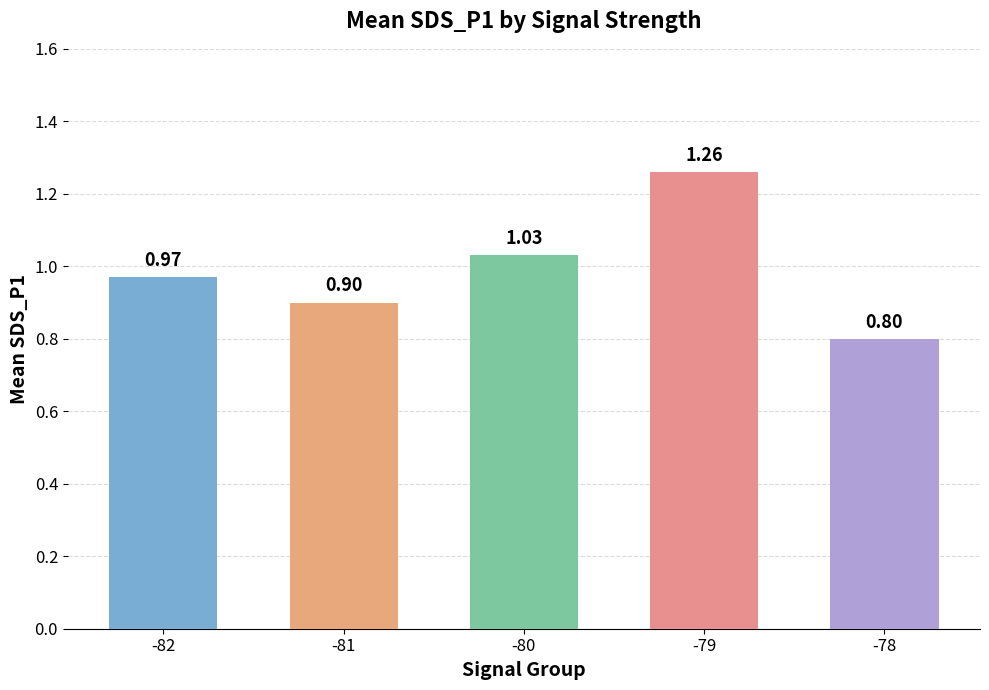

What is the minimum value shown in the chart?

0.8